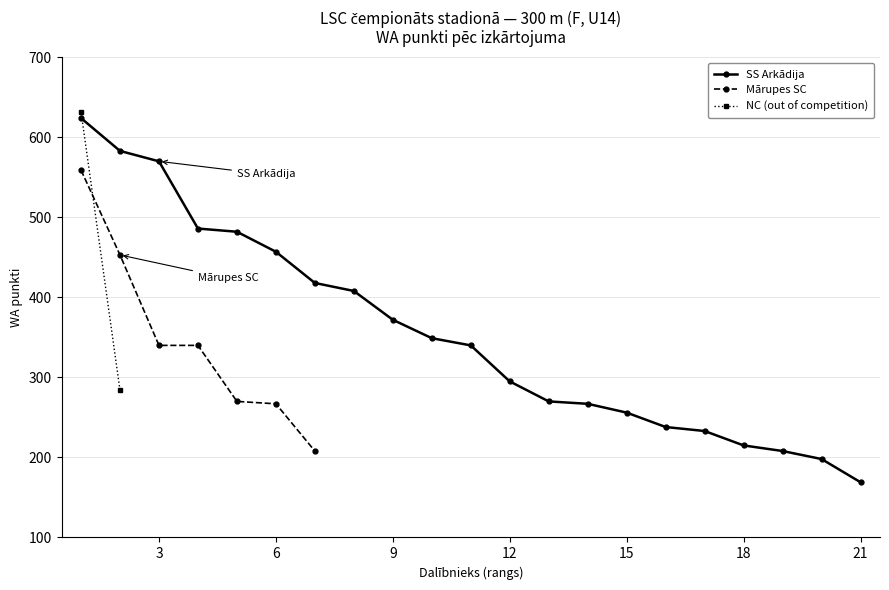

The SS Arkādija series shows 169 at 21. True or false?

True